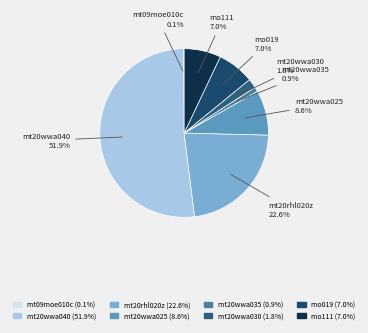

To the nearest percent, what portion does mo019 represent?

7%